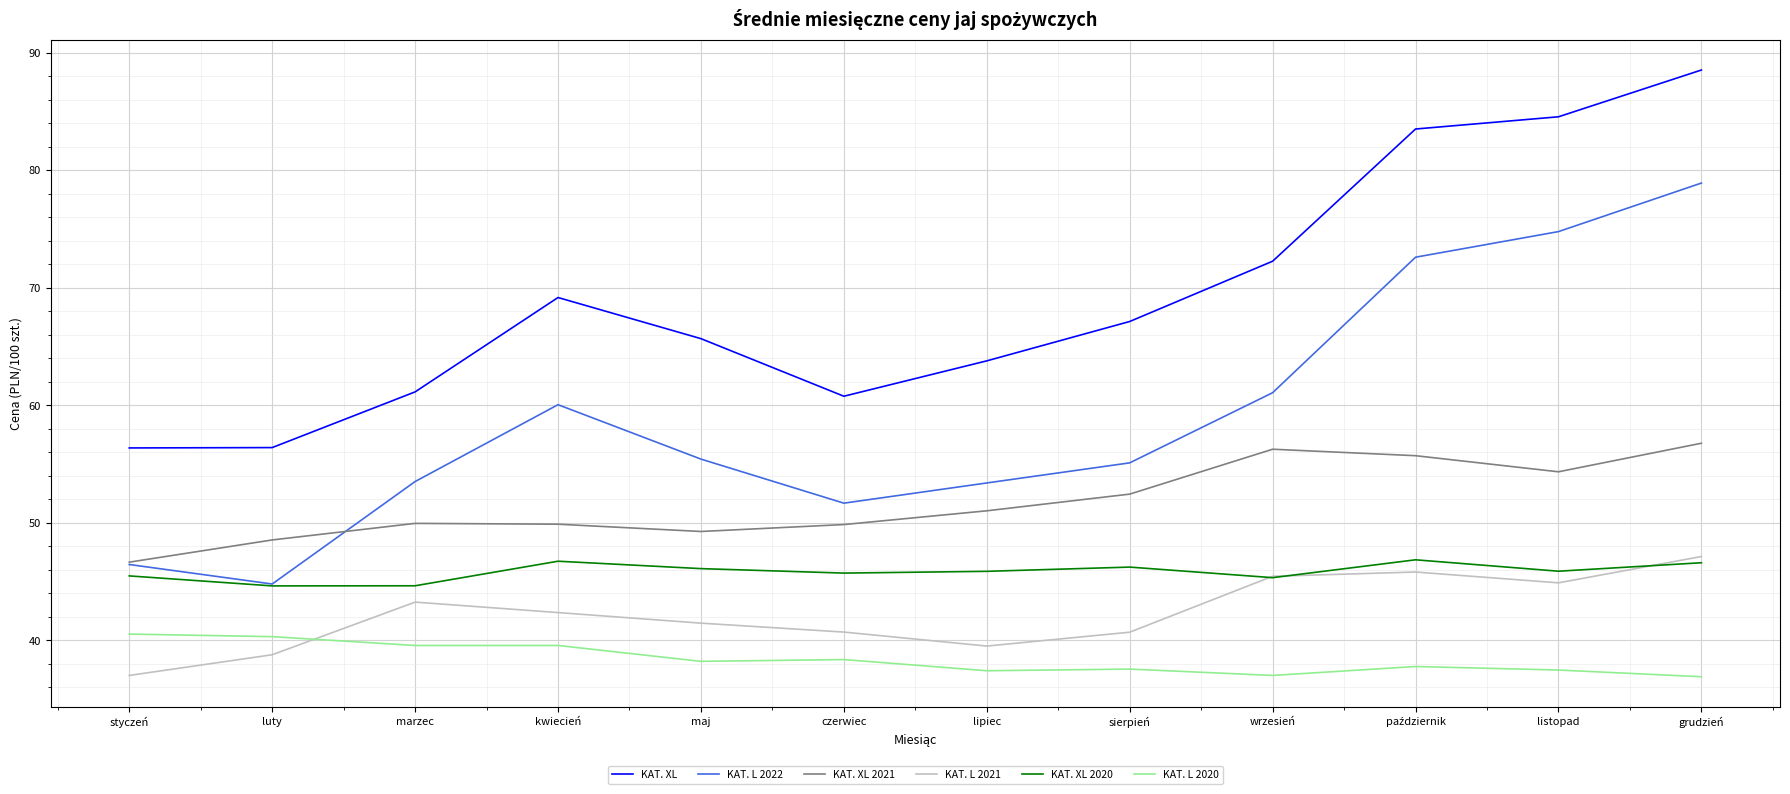

Which series has the widest spread of values?

KAT. L 2022